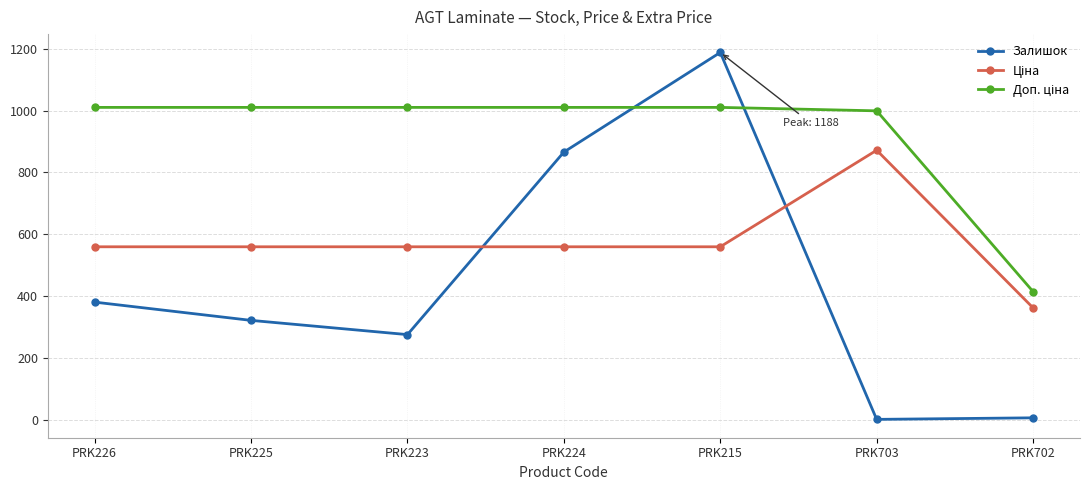

Between PRK226 and PRK223, which series saw the biggest shift?

Залишок